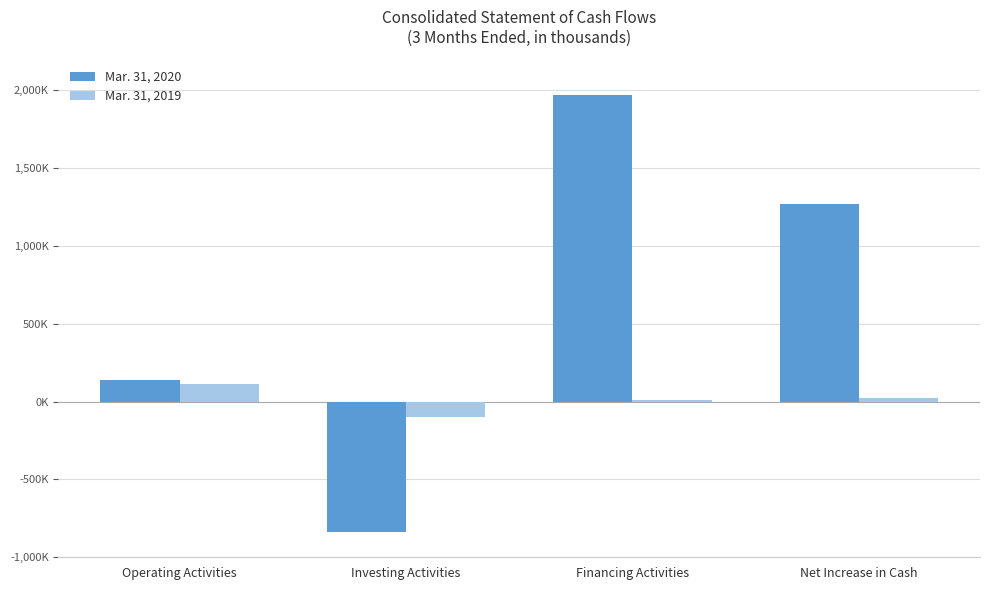

Where does the Mar. 31, 2020 series first go above 1269191?

Financing Activities